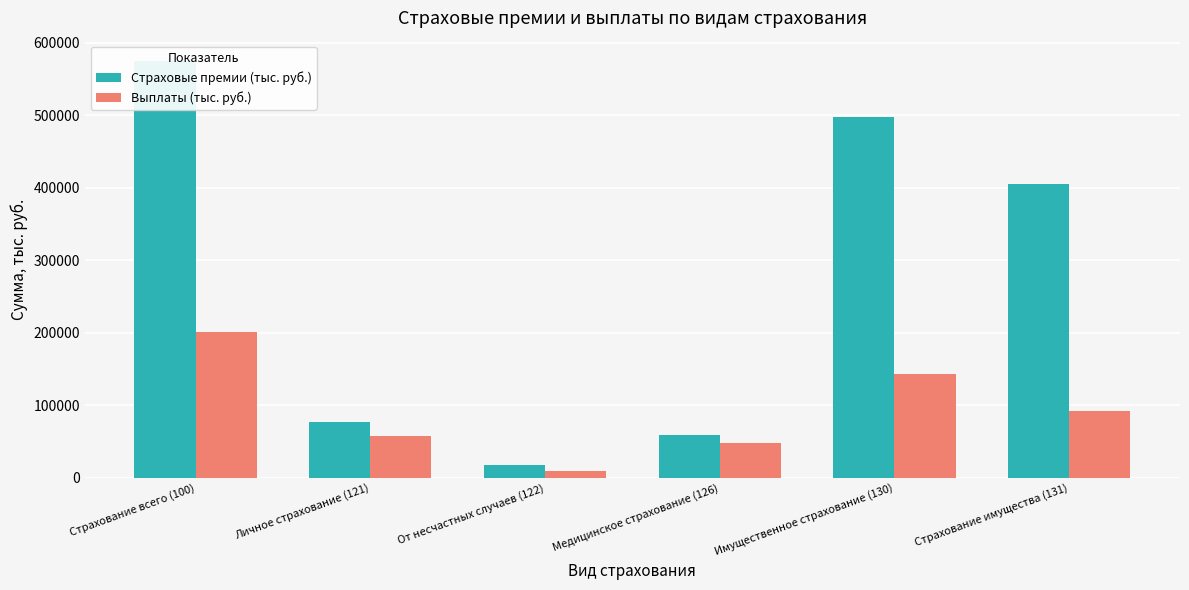

What is the difference between the maximum and minimum values in the Страховые премии (тыс. руб.) series?

556080.4